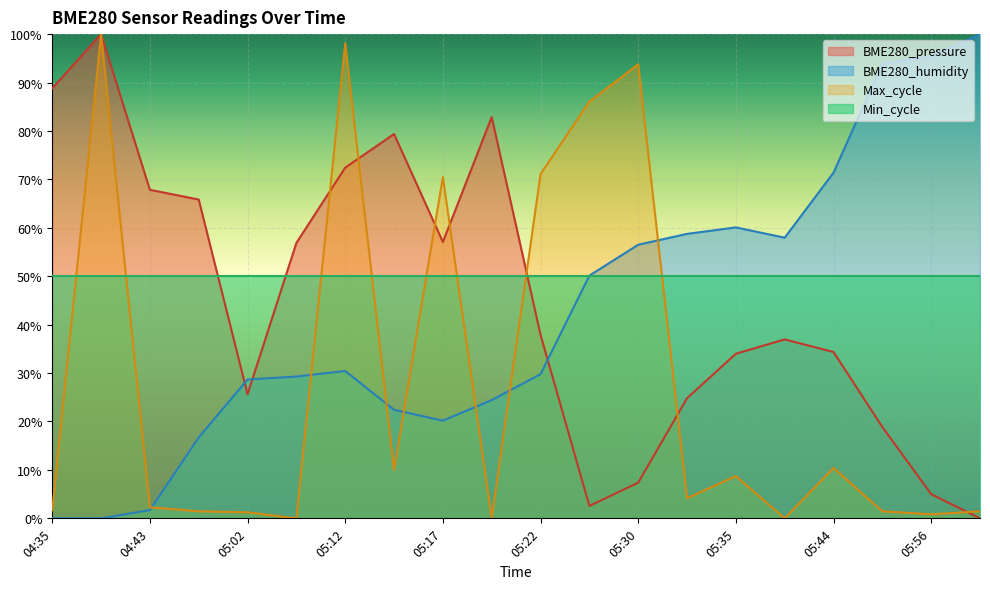

In BME280_humidity, how many points are higher than both neighbors (excluding endpoints)?

2